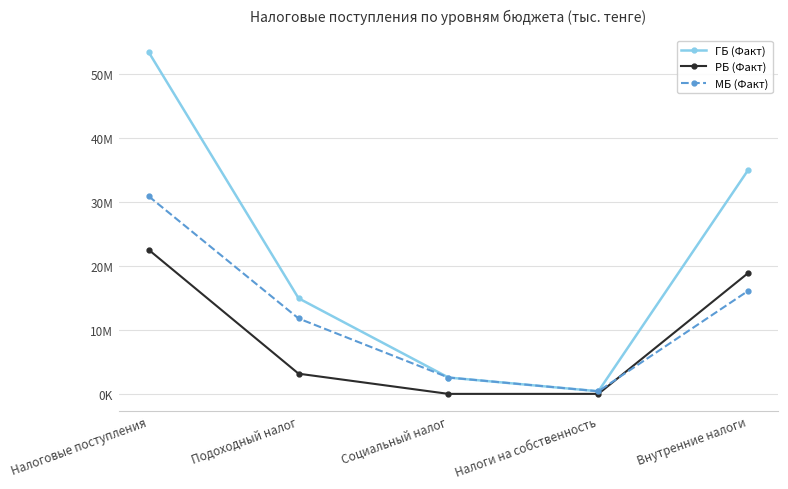

Is this an area chart (filled region under the line)?

No